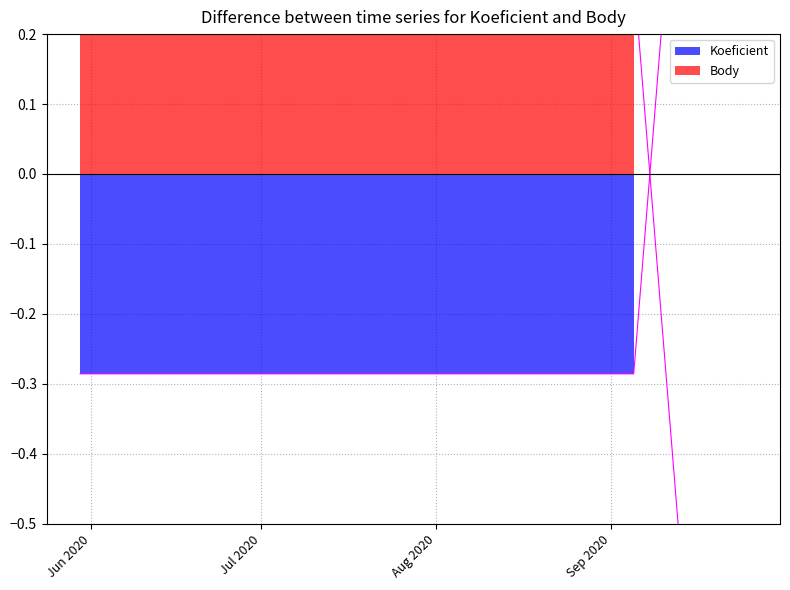

What is the approximate value of Koeficient at 2020-09-25?

1.7